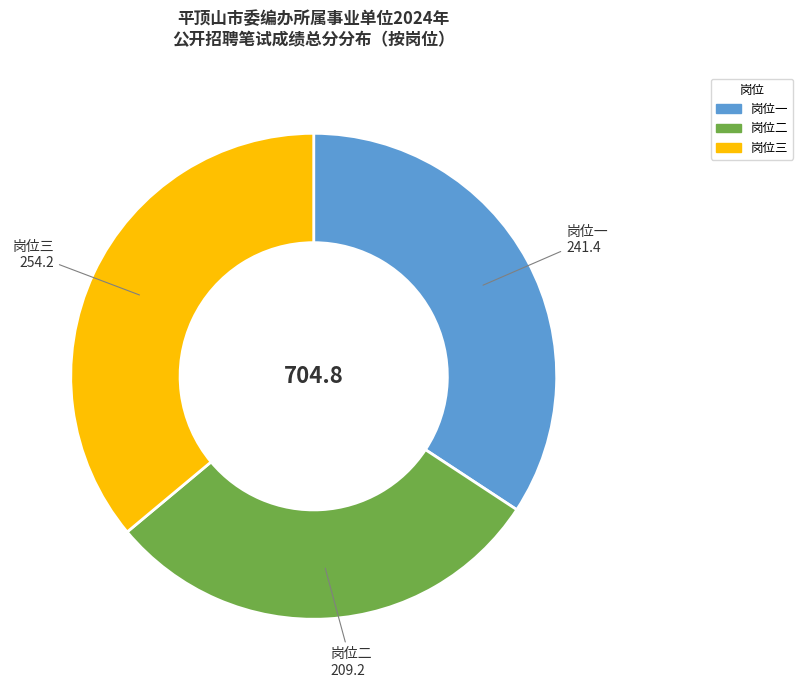

Combined, do 岗位一 and 岗位三 account for over 50%?

Yes